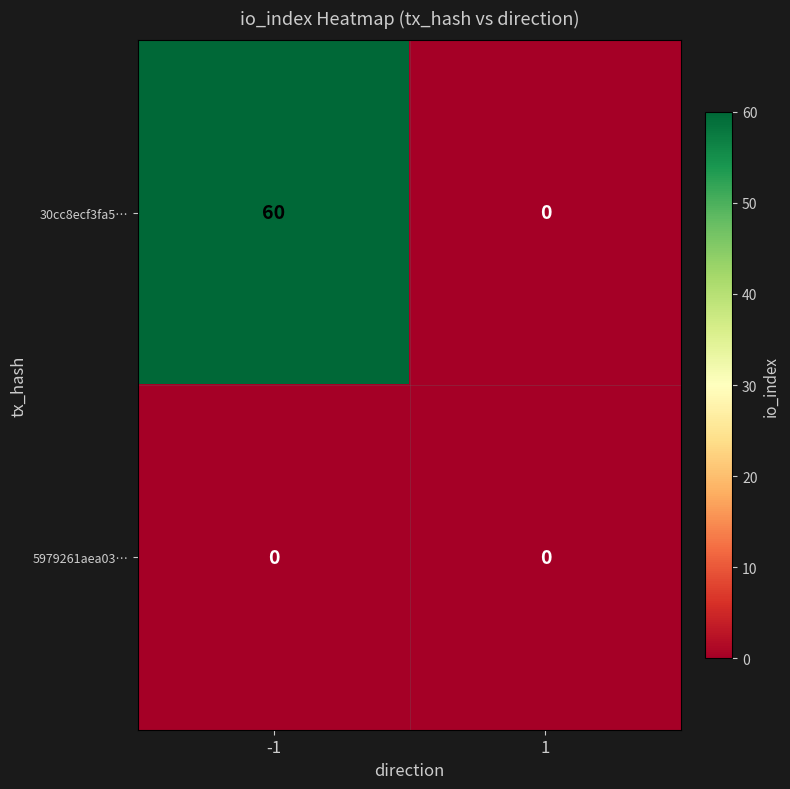

What is the total value across all series at -1?

60